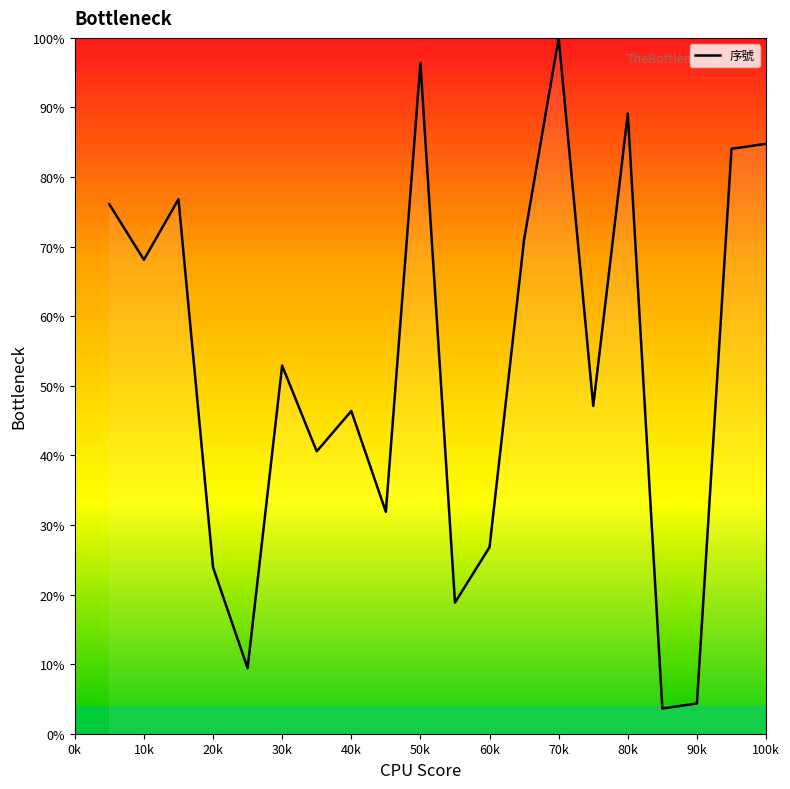

What is the smallest value displayed?

3.6